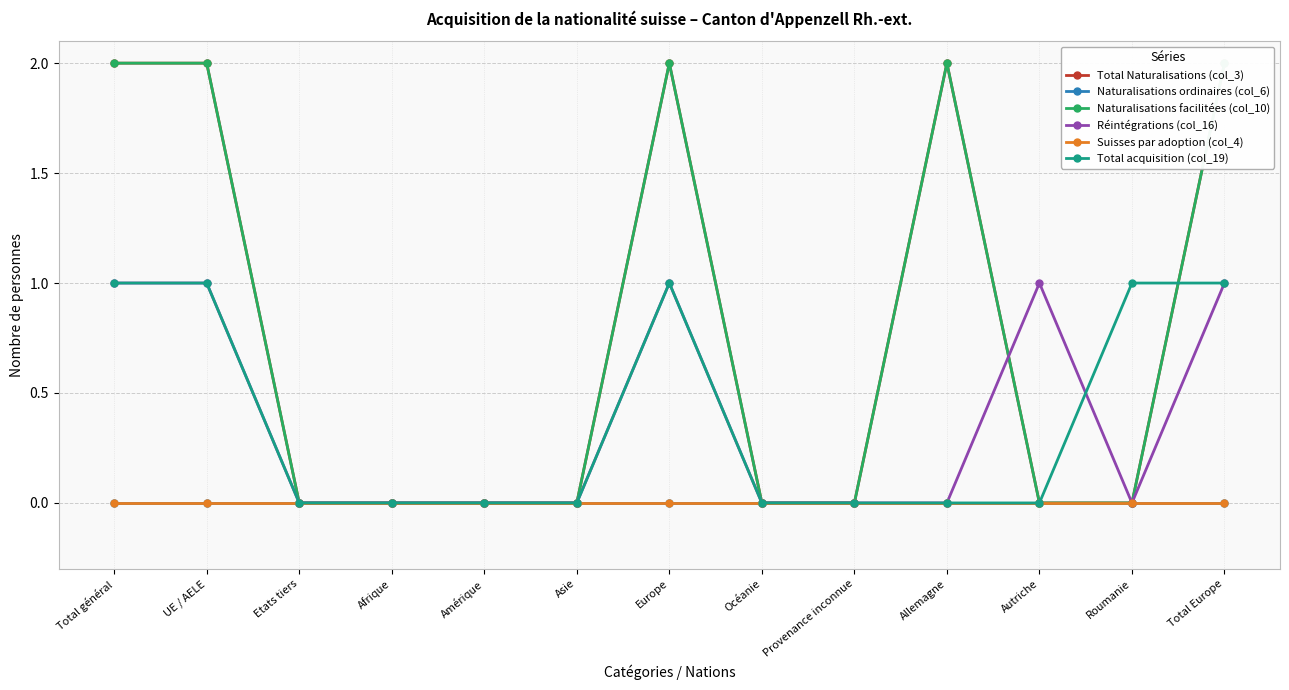

Does the chart have visible grid lines?

Yes